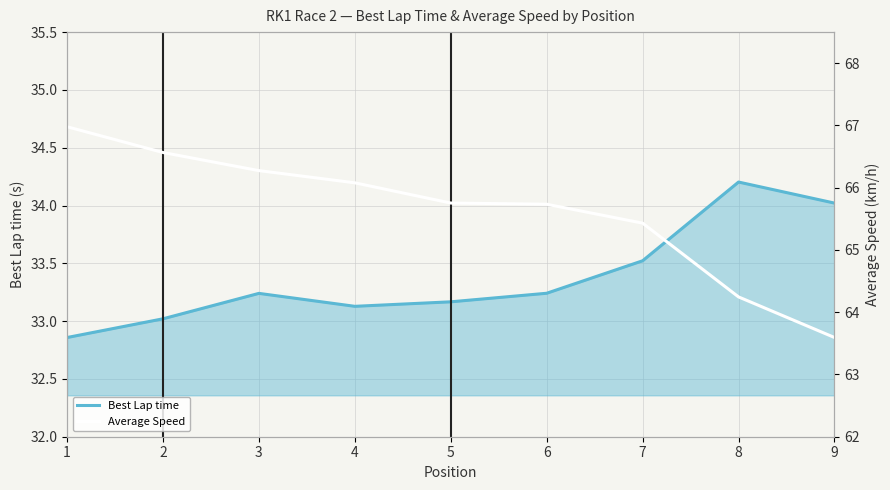

Reading right to left, what are all the values shown in this chart?

Best Lap time: 9=34.0	8=34.2	7=33.5	6=33.2	5=33.2	4=33.1	3=33.2	2=33.0	1=32.9
Average Speed: 9=63.6	8=64.2	7=65.4	6=65.7	5=65.8	4=66.1	3=66.3	2=66.6	1=67.0